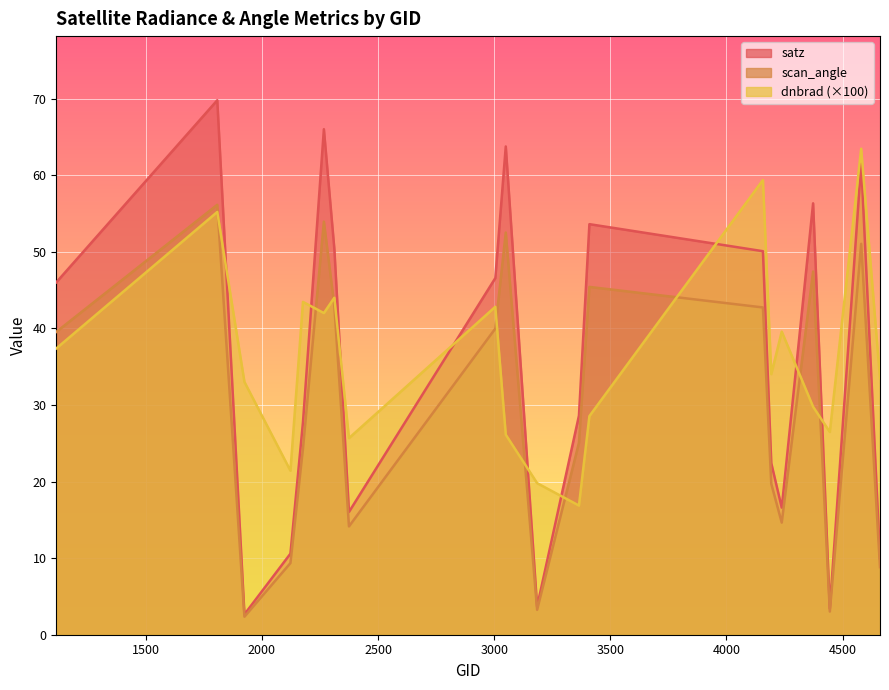

Where is scan_angle nearest to the value 29?

3365